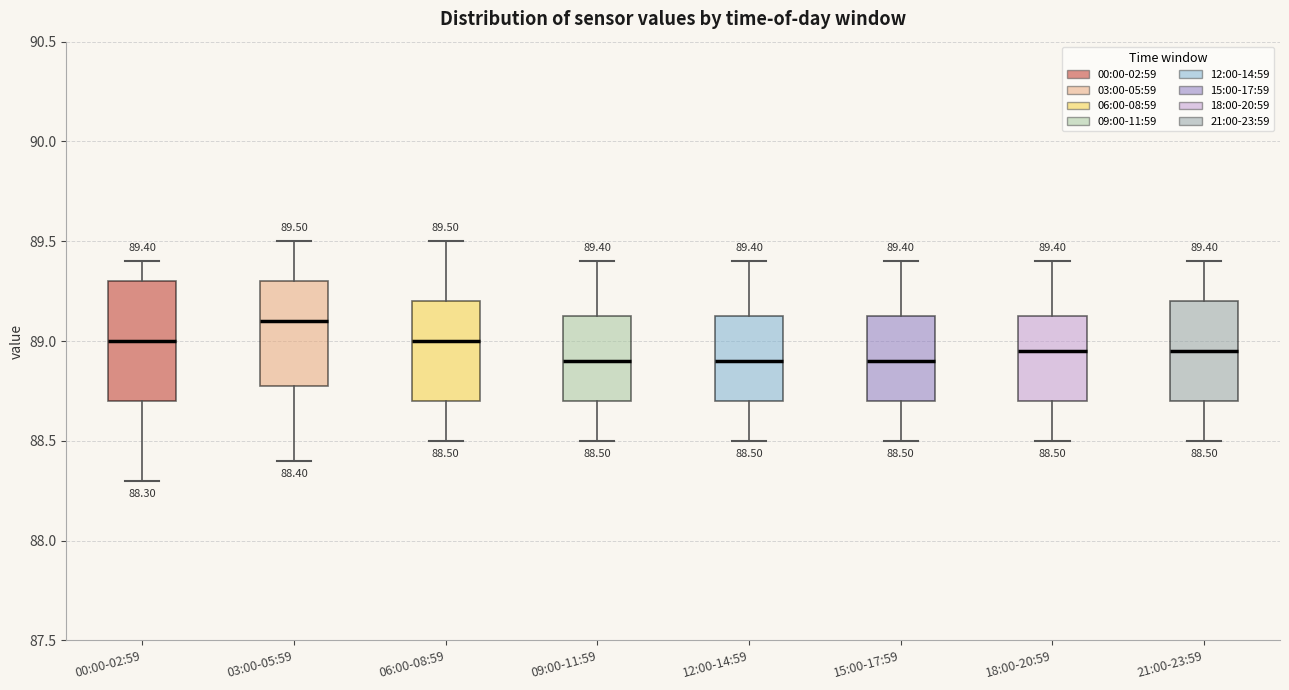

Which box's median line is the highest?

03:00-05:59